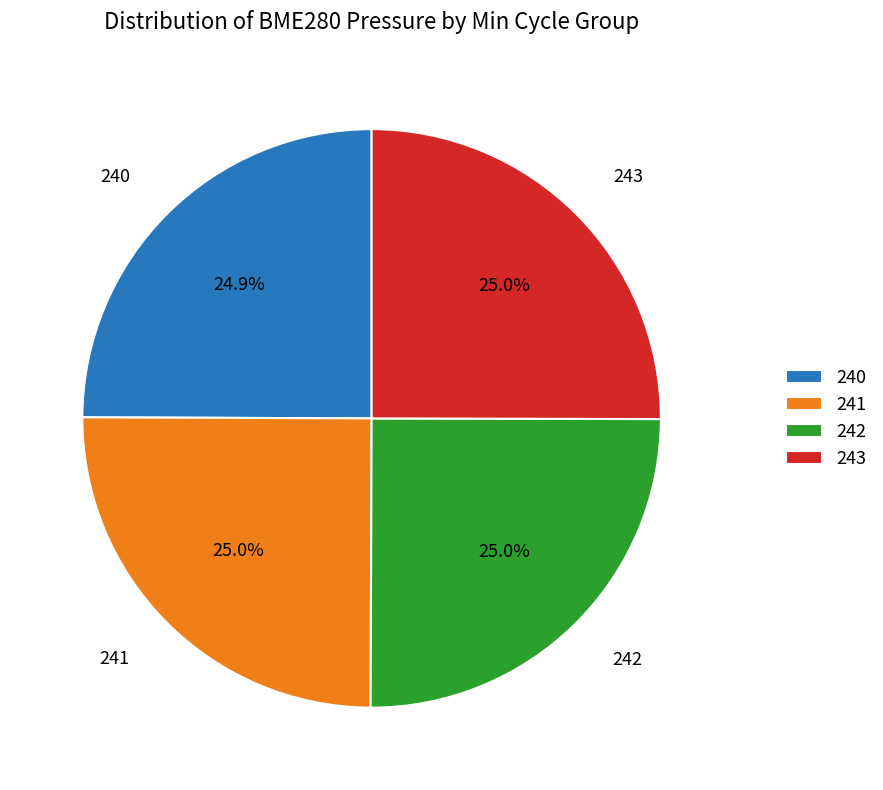

What is the total percentage of 240 and 241?

49.9%